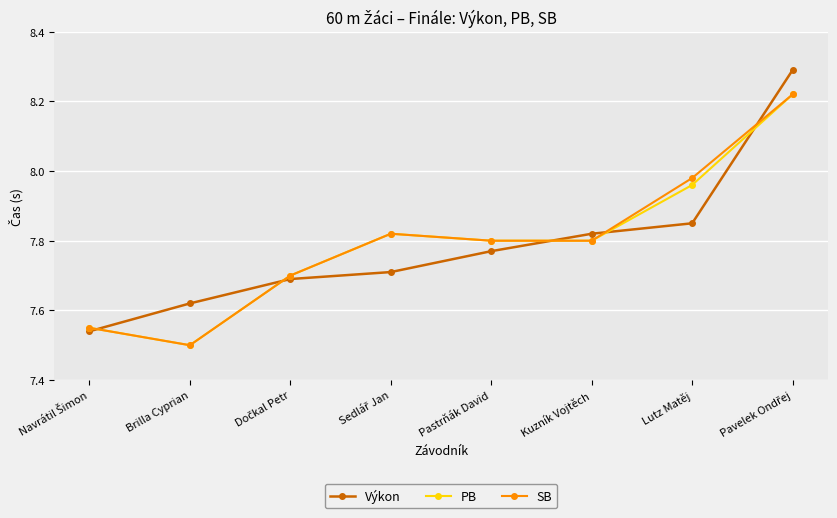

Where is PB nearest to the value 7?

Brilla Cyprian